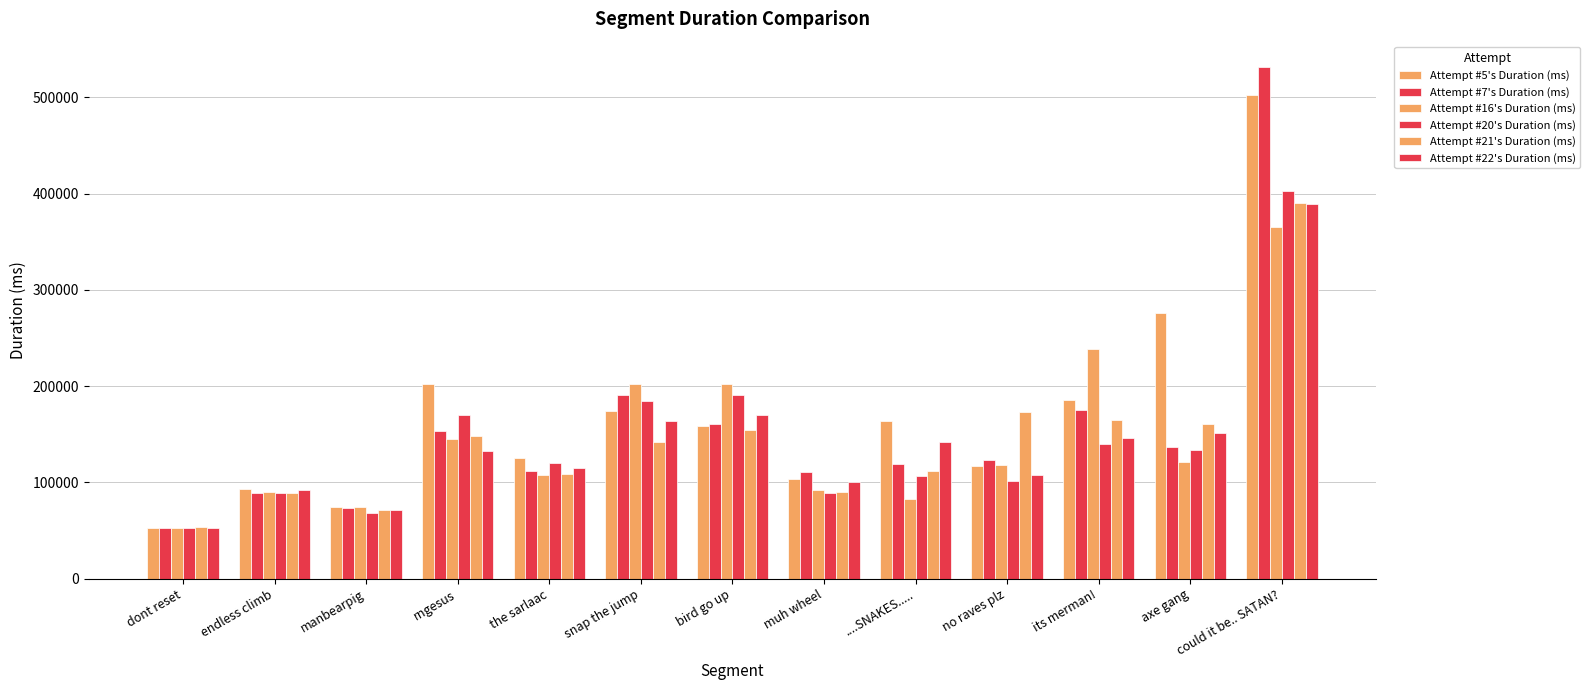

Does the chart contain any negative values?

No